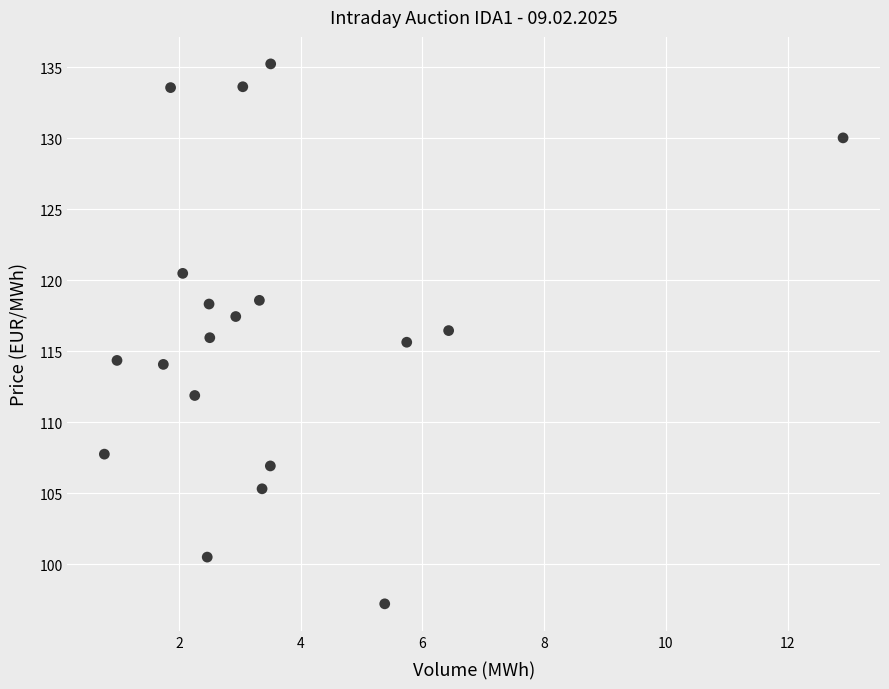

What is the range of Y values (max minus min)?

38.0